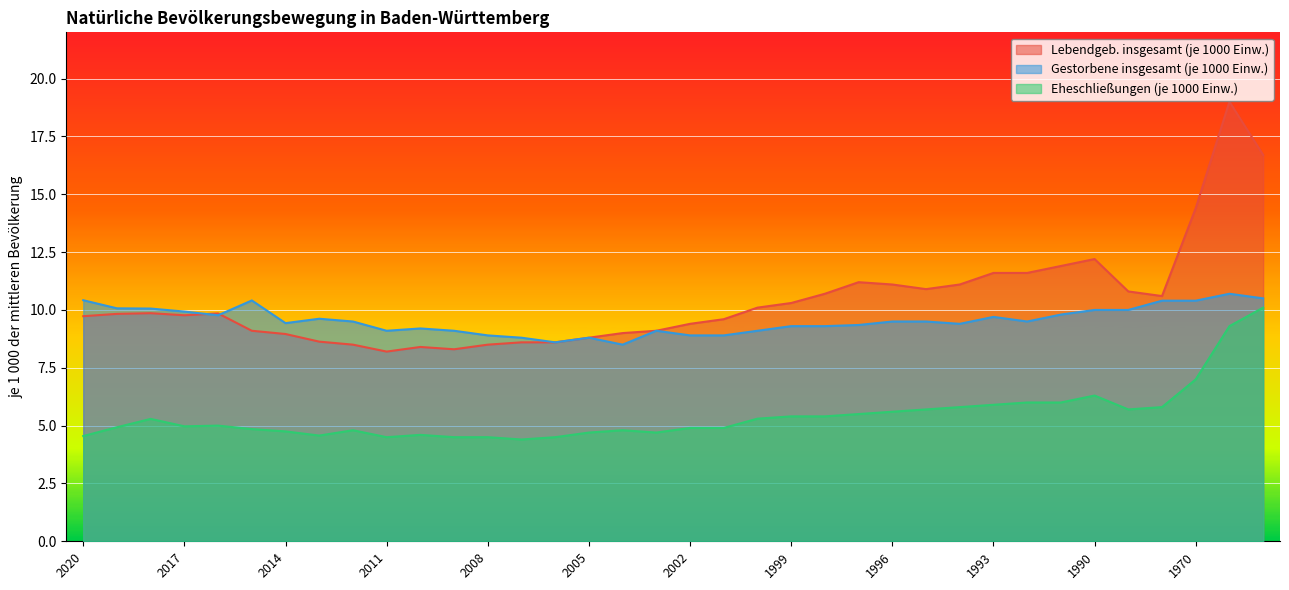

Where is the first local maximum for Lebendgeb. insgesamt (je 1000 Einw.)?

2018